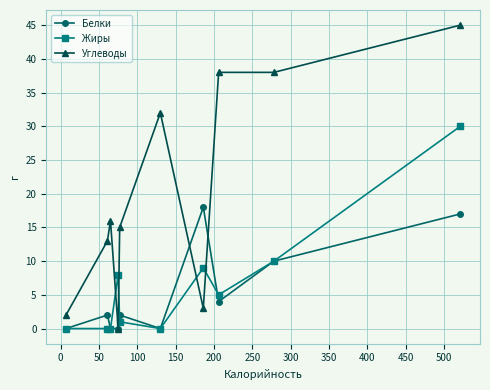

After their last crossing, which series has the higher values: Жиры or Углеводы?

Углеводы